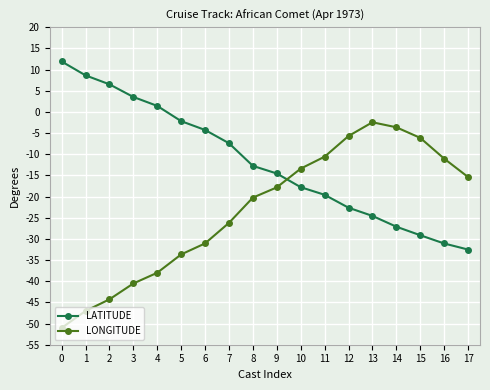

Between which two adjacent categories do LONGITUDE and LATITUDE first intersect?

9 and 10